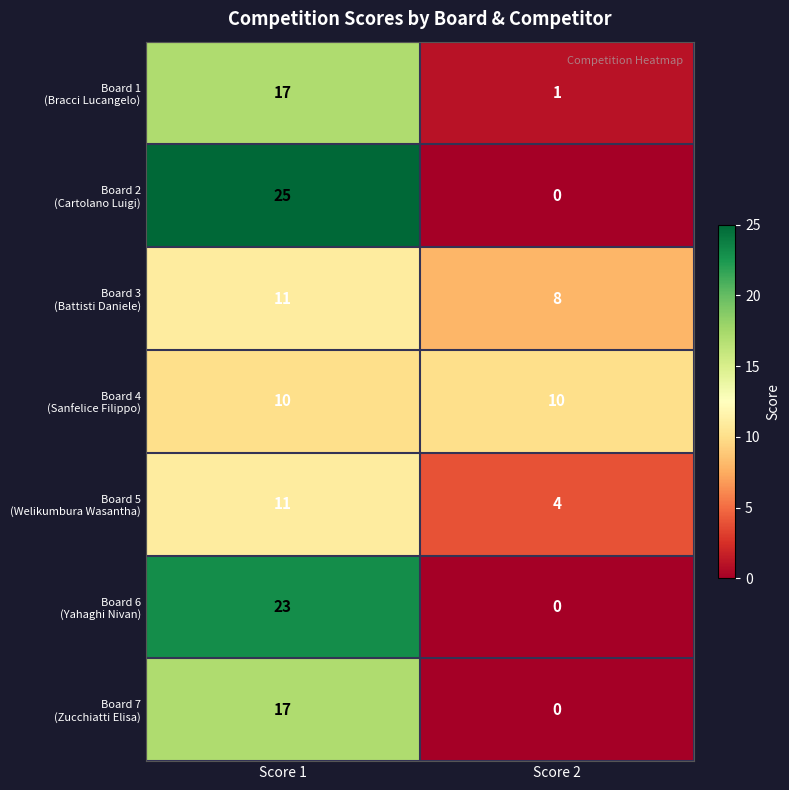

At which category does the chart reach its peak across all series?

Score 1